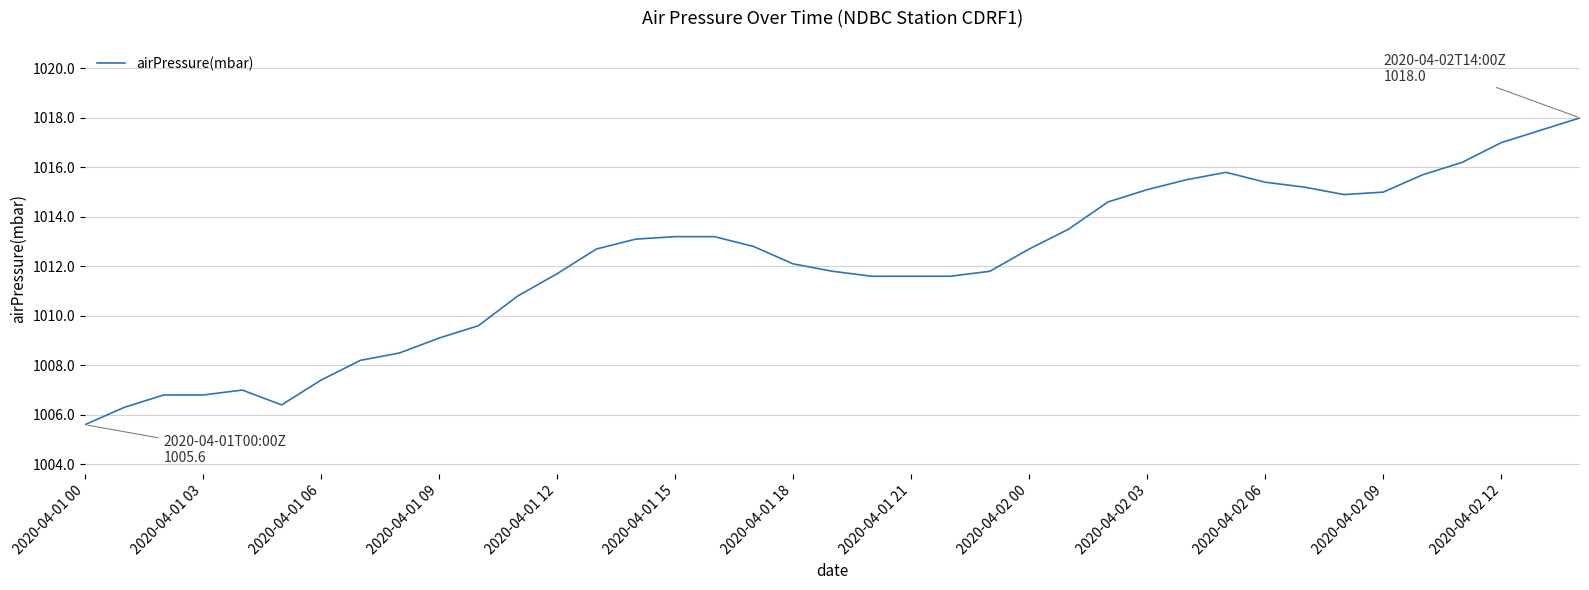

Reading left to right, list all the values displayed in this chart.

1005.6	1006.3	1006.8	1006.8	1007.0	1006.4	1007.4	1008.2	1008.5	1009.1	1009.6	1010.8	1011.7	1012.7	1013.1	1013.2	1013.2	1012.8	1012.1	1011.8	1011.6	1011.6	1011.6	1011.8	1012.7	1013.5	1014.6	1015.1	1015.5	1015.8	1015.4	1015.2	1014.9	1015.0	1015.7	1016.2	1017.0	1017.5	1018.0